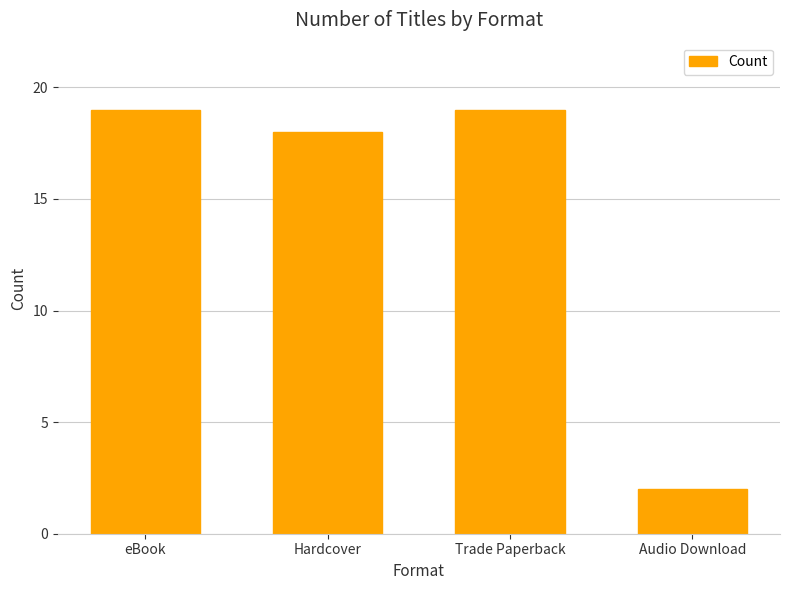

What is the value of the 2nd bar from the left?

18